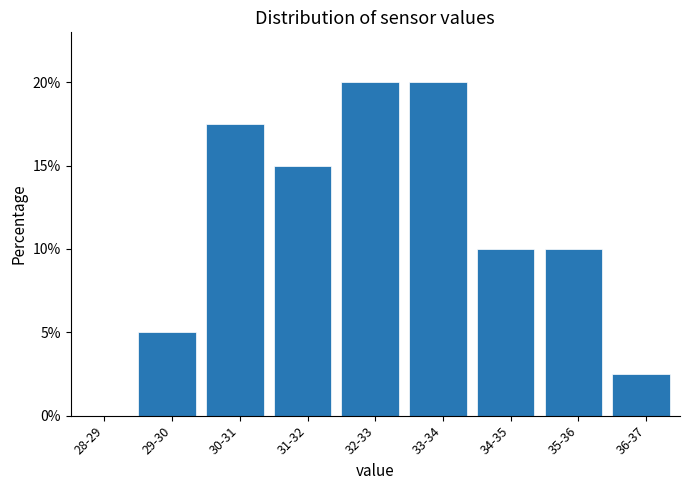

Reading left to right, list all the values displayed in this chart.

28-29=0.0	29-30=5.0	30-31=17.5	31-32=15.0	32-33=20.0	33-34=20.0	34-35=10.0	35-36=10.0	36-37=2.5